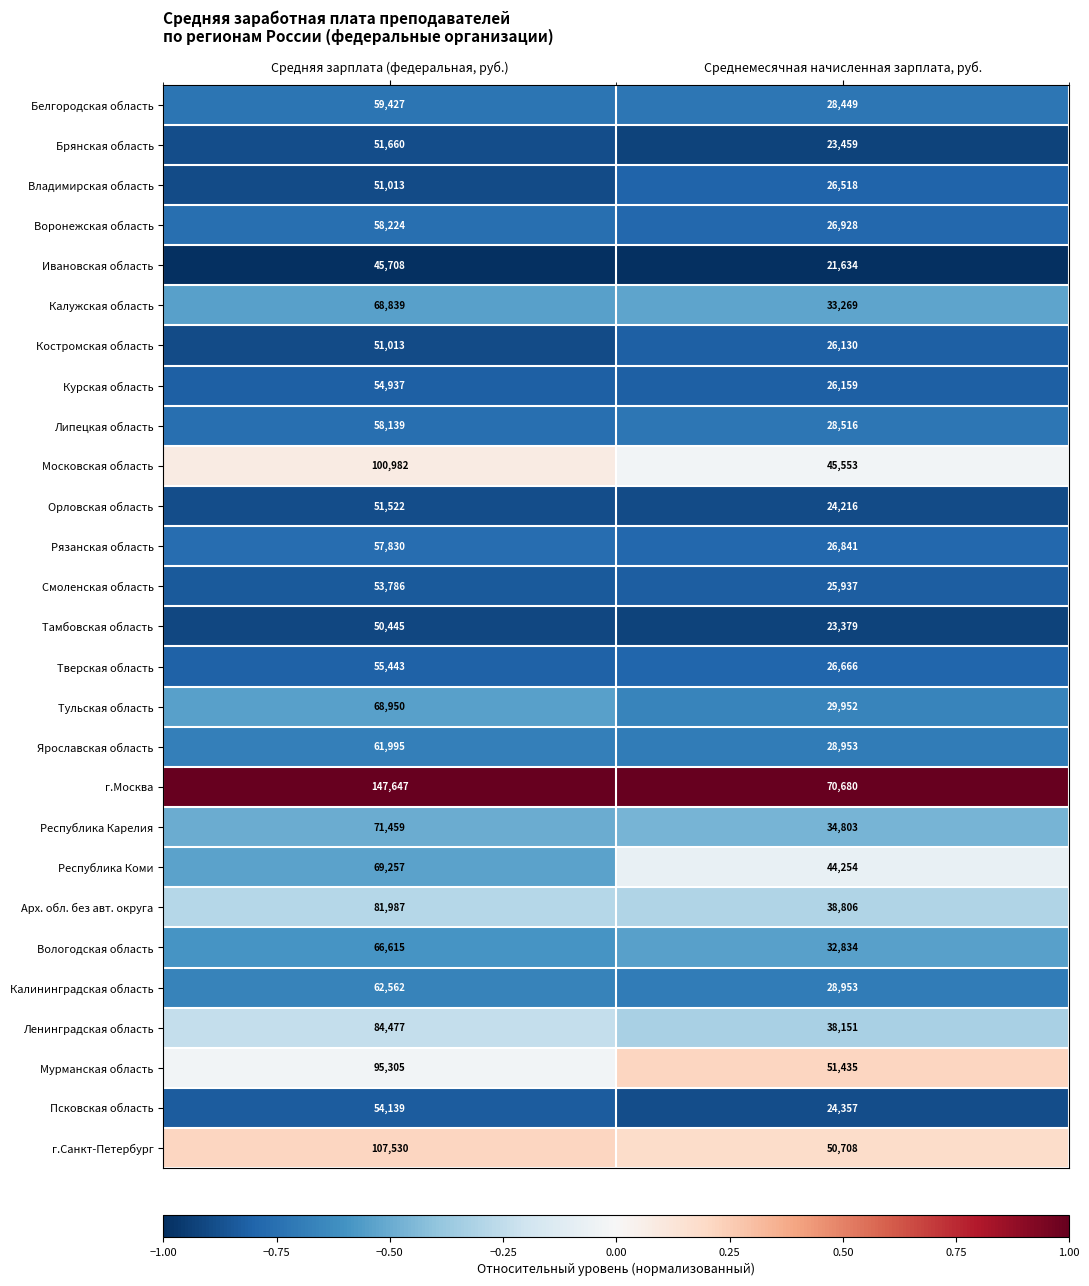

What is the difference between the highest and lowest values at Средняя зарплата (федеральная, руб.)?

101939